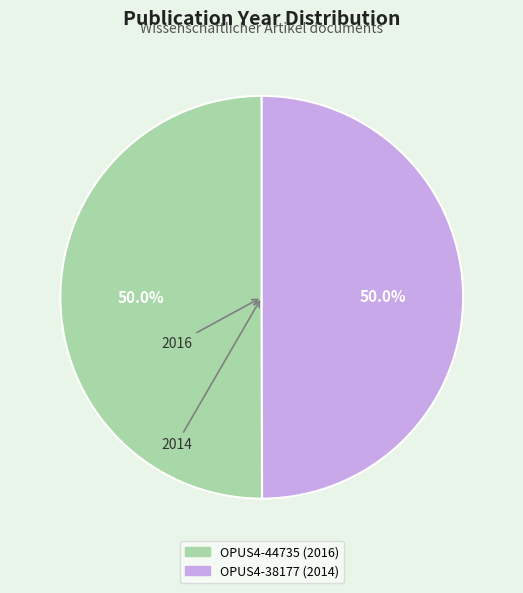

How much of the chart is everything except OPUS4-44735 (2016)?

50.0%